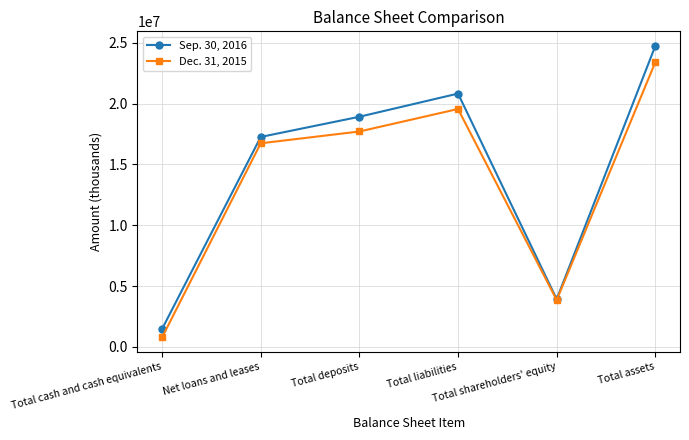

Read the Dec. 31, 2015 value at Total deposits, to the nearest 10.

17707190